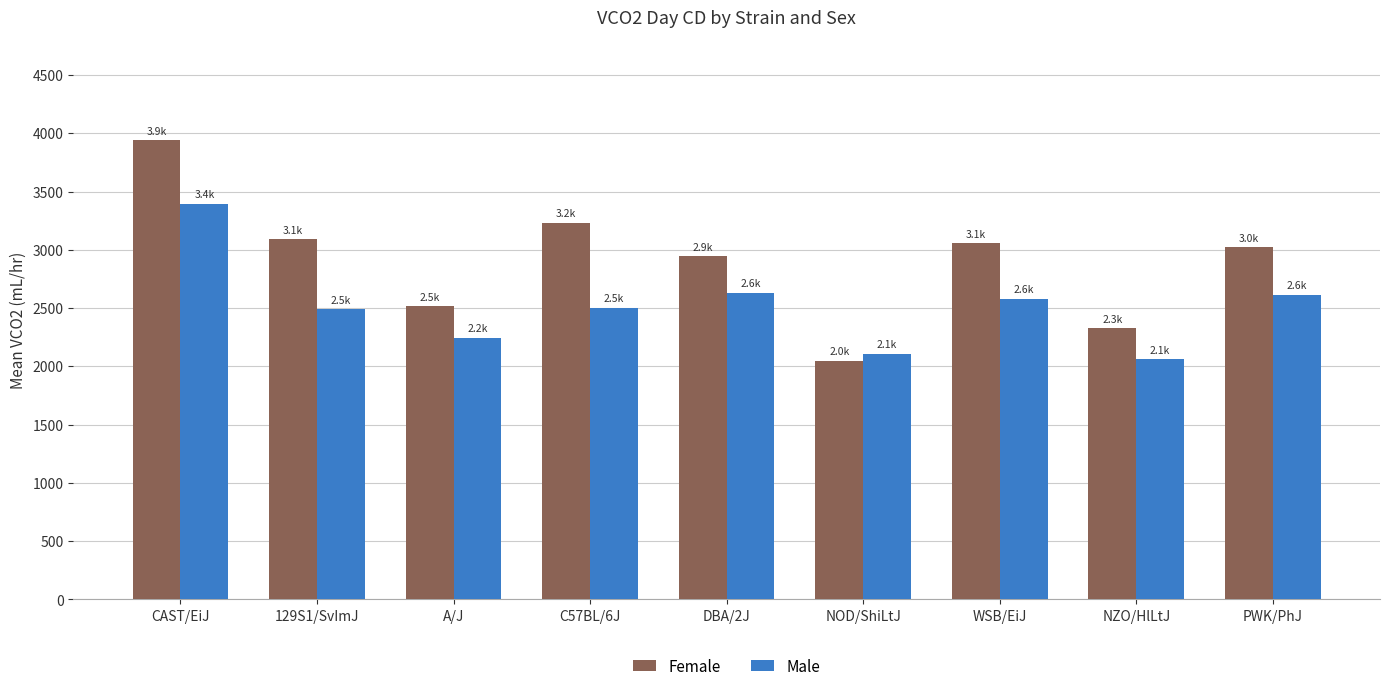

At which category does the chart reach its peak across all series?

CAST/EiJ